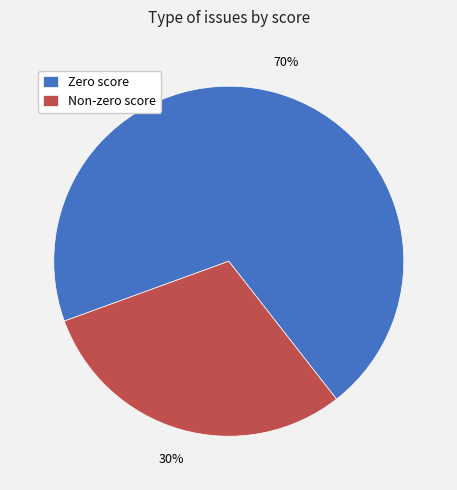

The Zero score slice represents 84% of the pie. True or false?

False